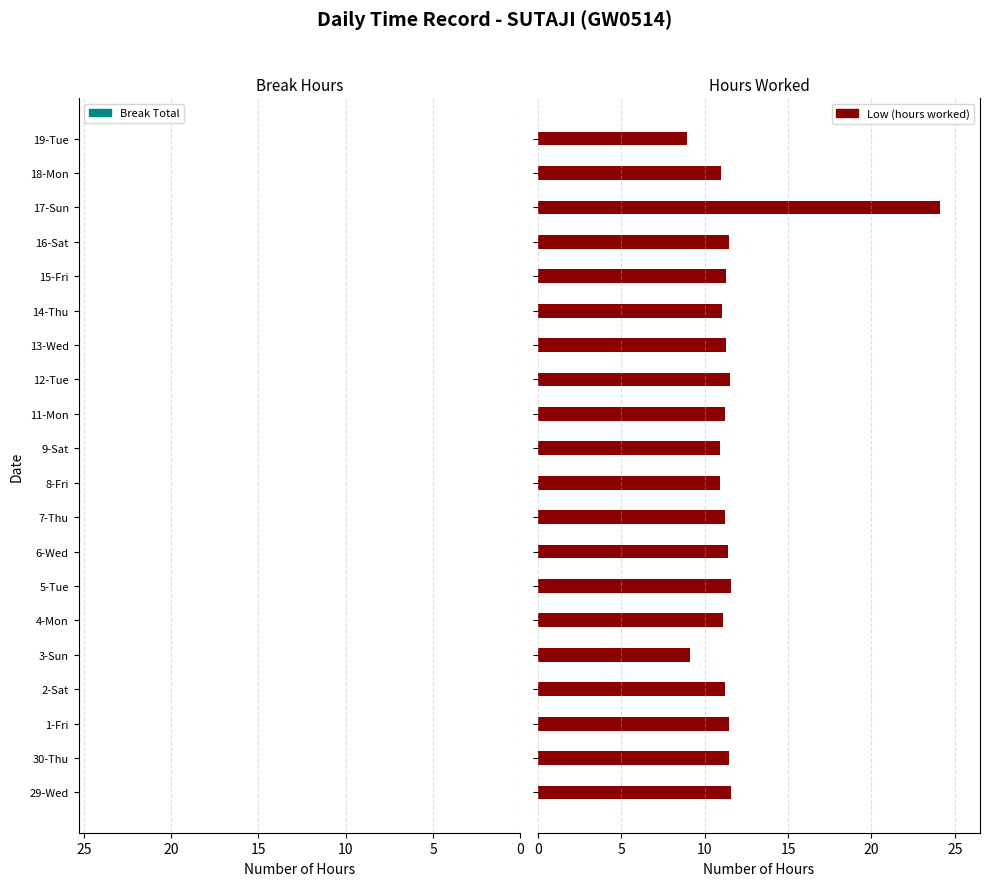

What is the maximum value shown in the chart?

24.1